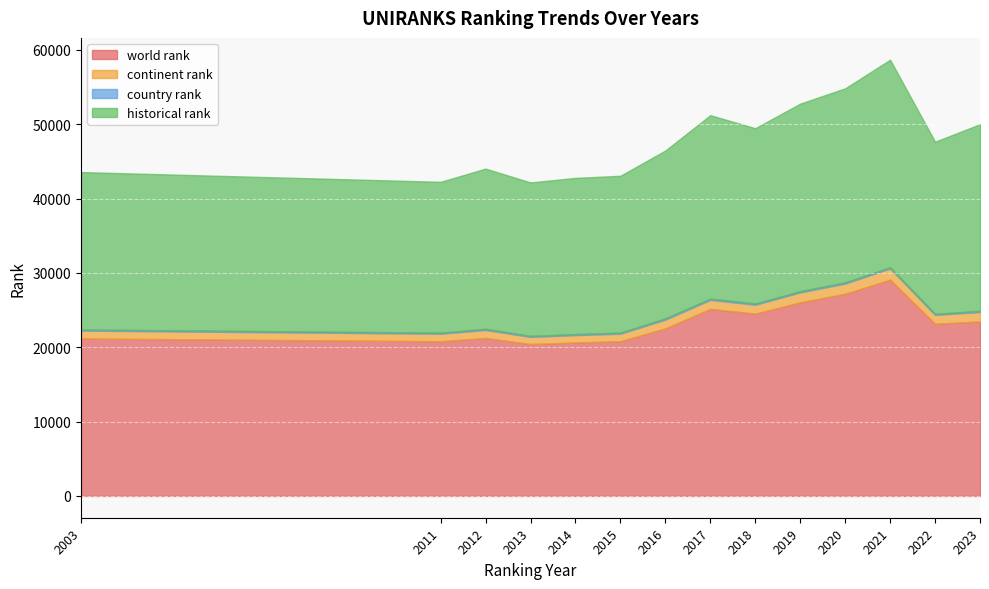

Which category has the lowest value in the continent rank series?

2013